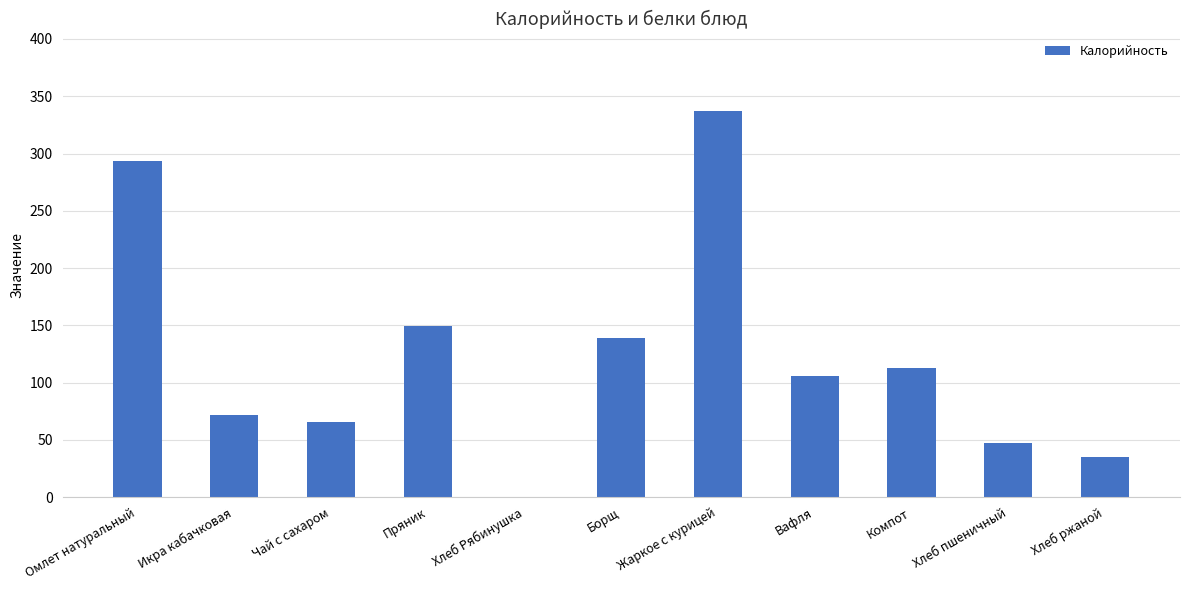

What is the approximate value at Омлет натуральный?

293.1